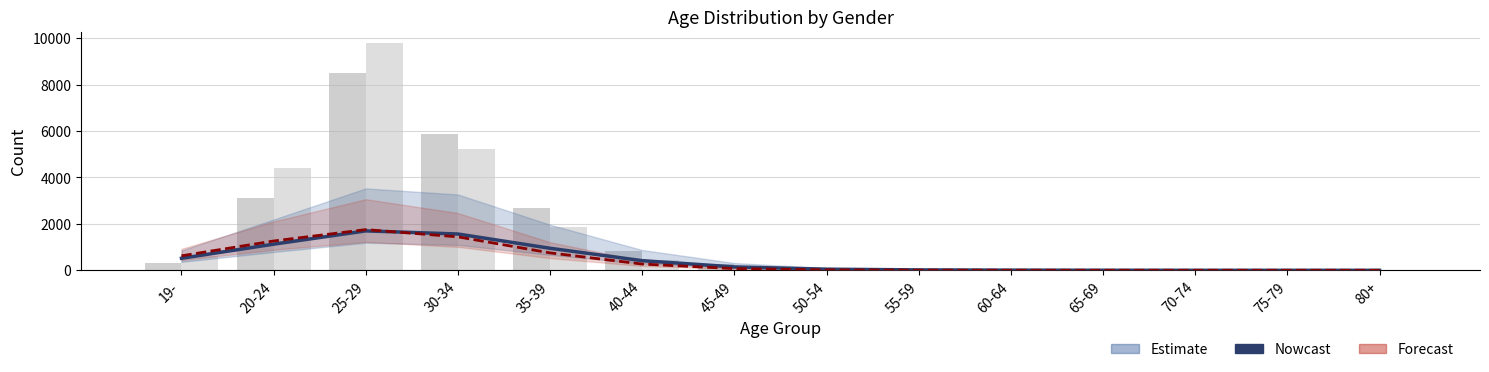

At which category does the chart reach its peak across all series?

25-29